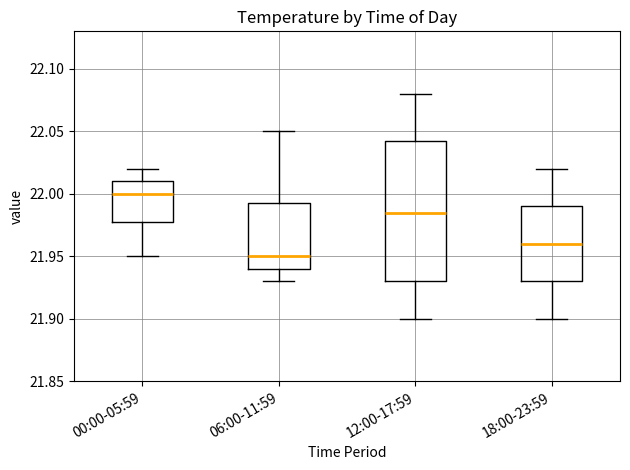

Reading left to right, read every box against the y-axis: the position of its median line, the range the box covers, and the ends of its whiskers. The values are not printed on the chart, so give them approximately, as read against the axis.

00:00-05:59: median 22.000, box 21.980 to 22.010, whiskers 21.950 to 22.020
06:00-11:59: median 21.950, box 21.940 to 21.995, whiskers 21.930 to 22.050
12:00-17:59: median 21.985, box 21.930 to 22.045, whiskers 21.900 to 22.080
18:00-23:59: median 21.960, box 21.930 to 21.990, whiskers 21.900 to 22.020